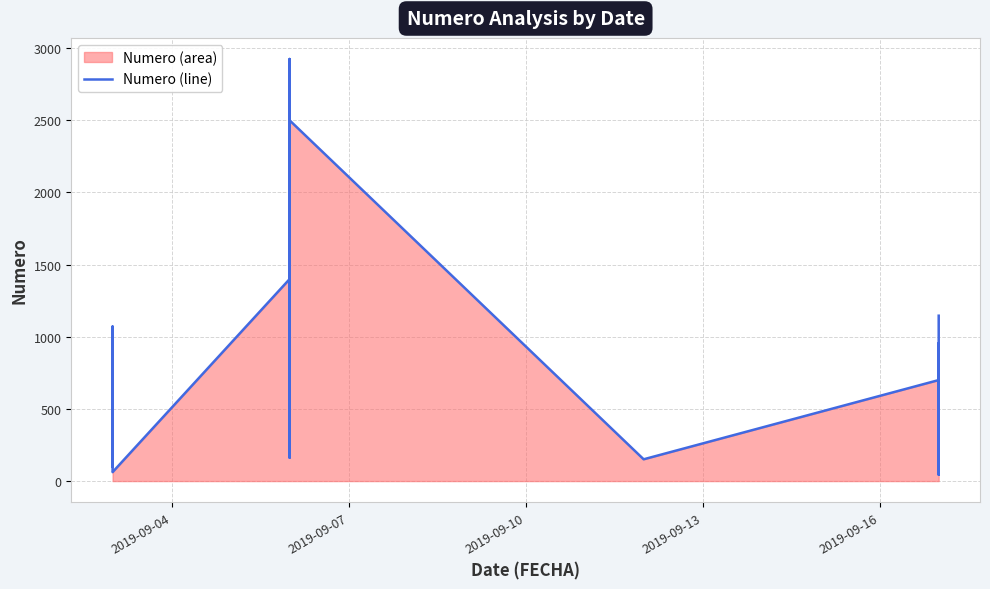

Count the number of values greater than 868.

19